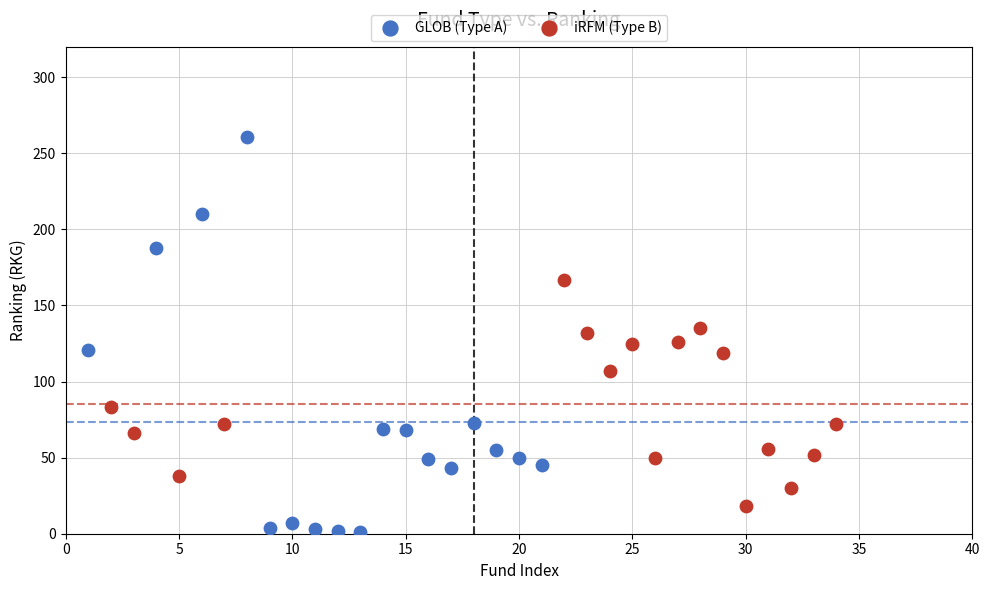

What are all the series names shown in the legend?

GLOB (Type A), iRFM (Type B)